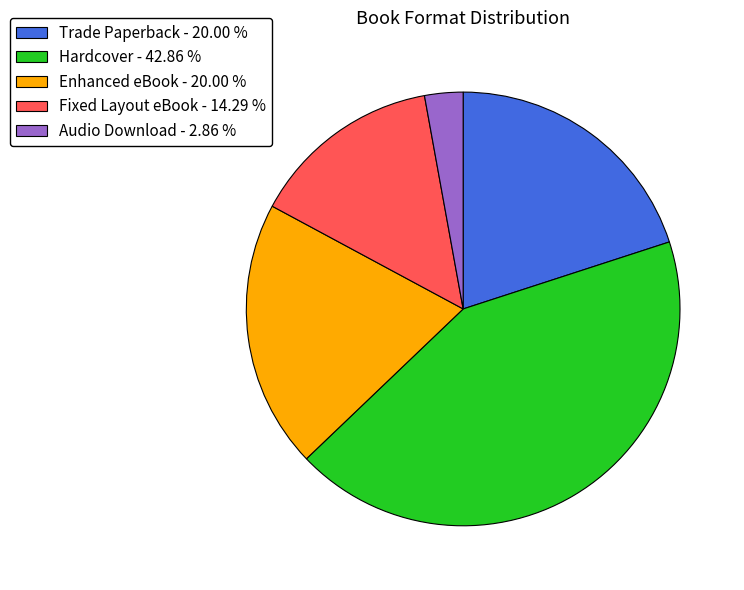

Between Trade Paperback - 20.00 % and Fixed Layout eBook - 14.29 %, which is larger?

Trade Paperback - 20.00 %